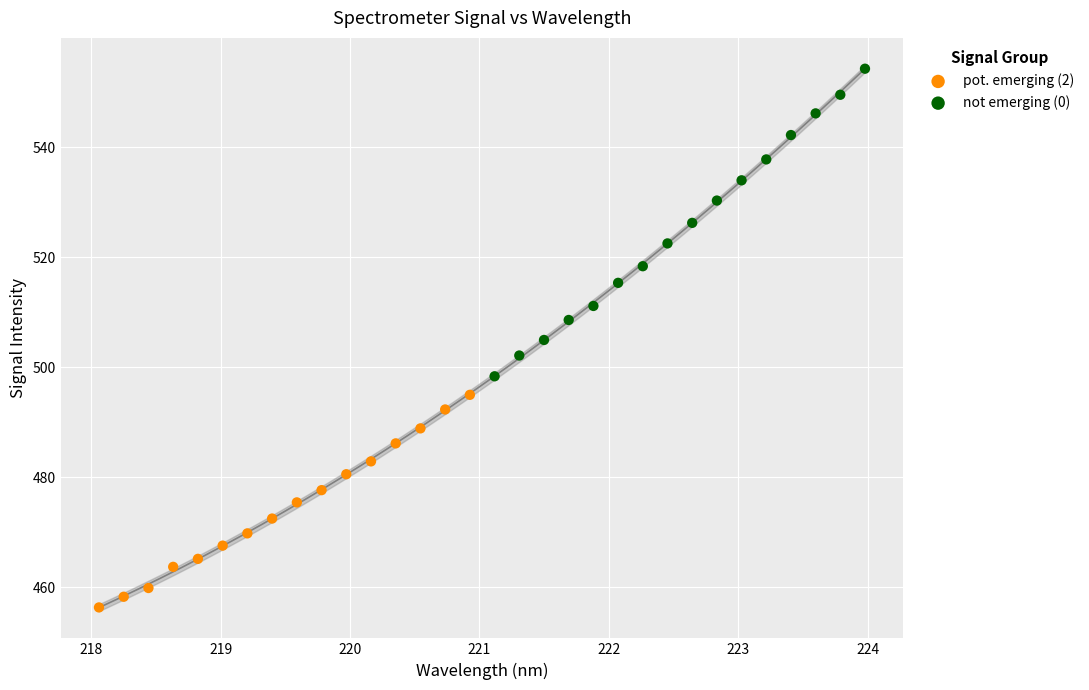

Which series reaches the maximum Y coordinate?

not emerging (0)